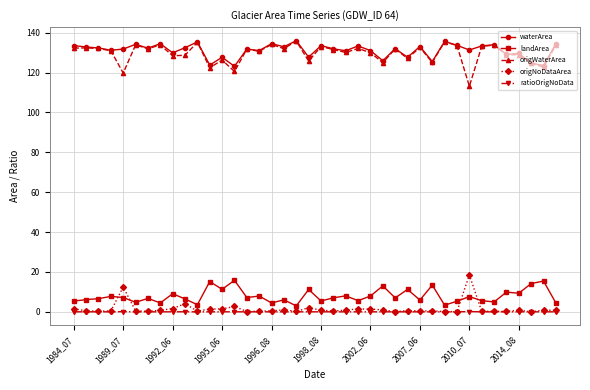

Which series has the largest range (max minus min)?

origWaterArea